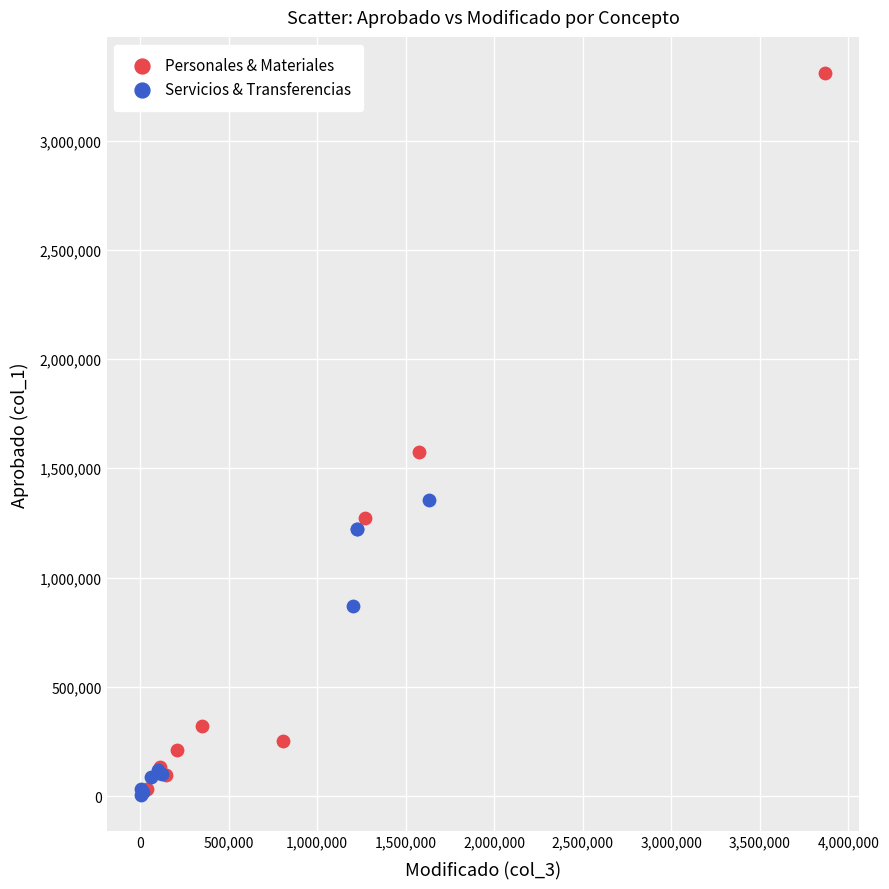

Which series has the widest spread of Y values?

Personales & Materiales